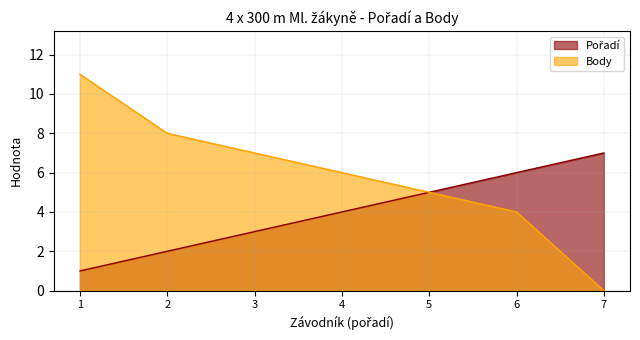

How many series are shown in this chart?

2